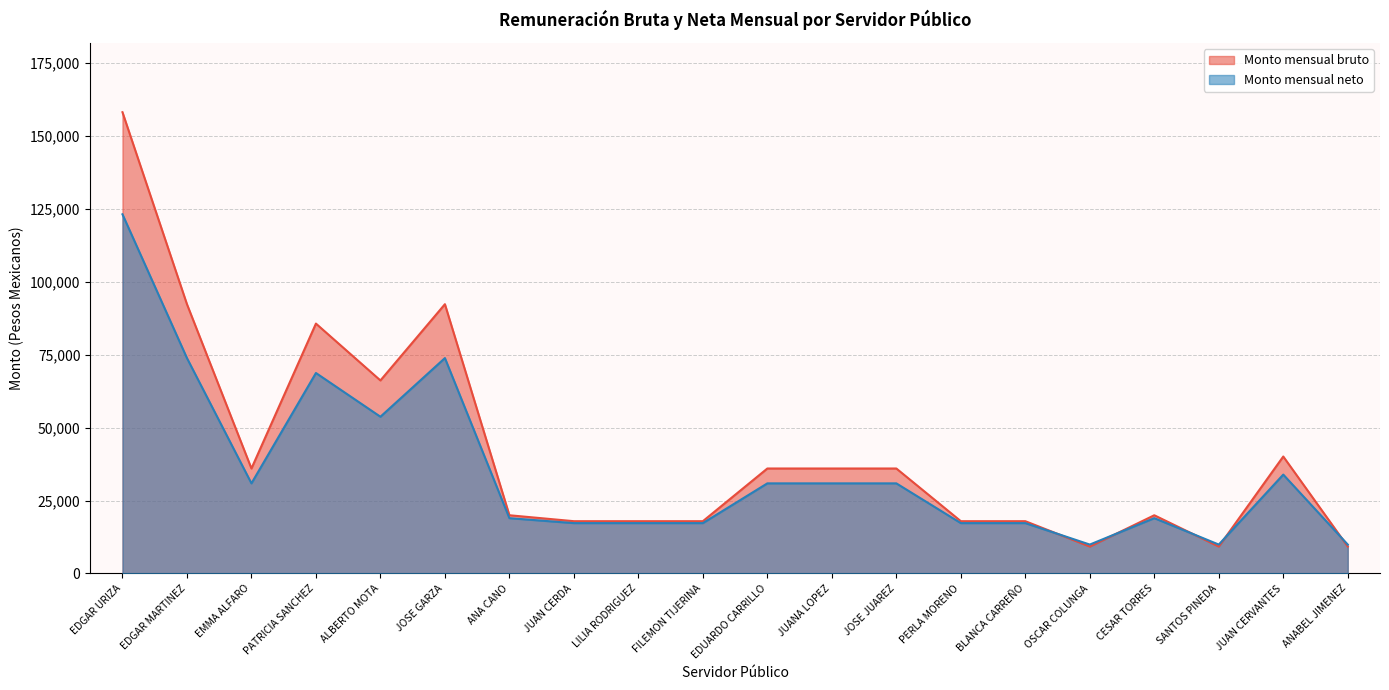

The Monto mensual neto series shows 33913.8 at JUAN CERVANTES. True or false?

True